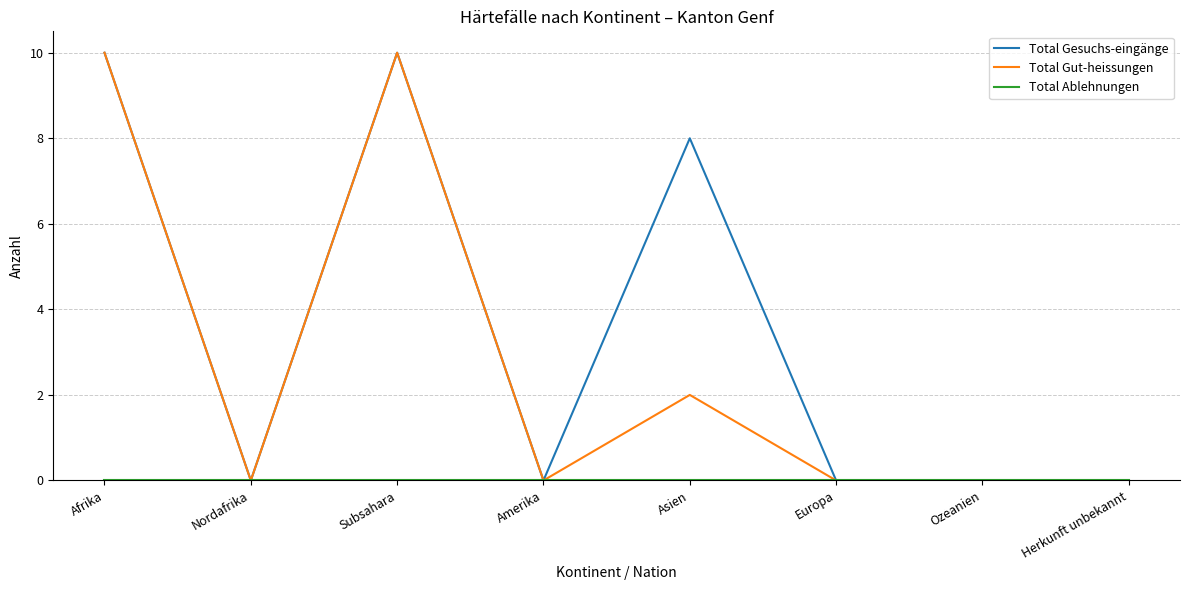

Which series changed the most between Asien and Europa?

Total Gesuchs-eingänge